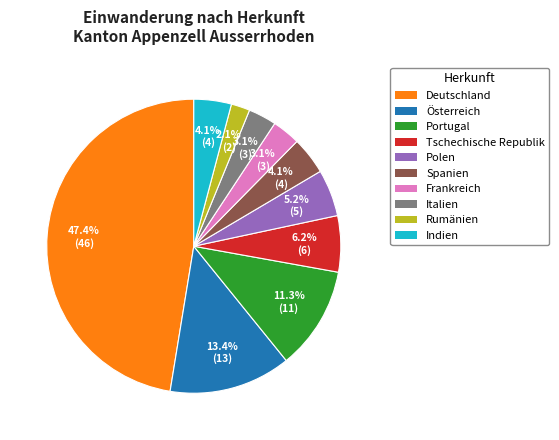

Is it true that Tschechische Republik is 6% of the pie?

True